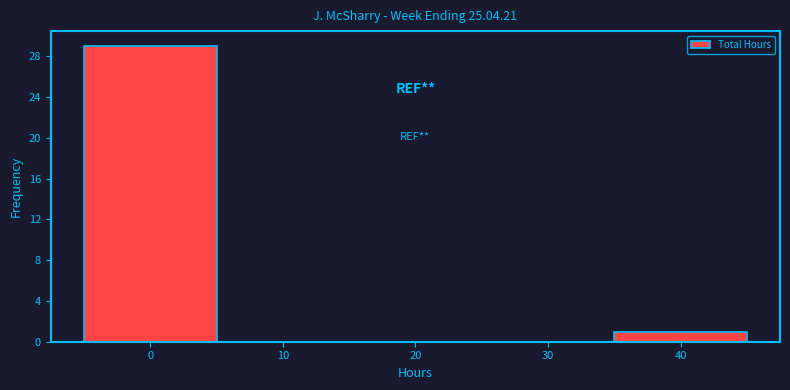

Reading left to right, transcribe this chart: for each bar, give the range it covers on the x-axis and its height. The values are not printed on the chart, so give them approximately, as read against the axis.

-5 to 5: 29
5 to 15: 0
15 to 25: 0
25 to 35: 0
35 to 45: 1